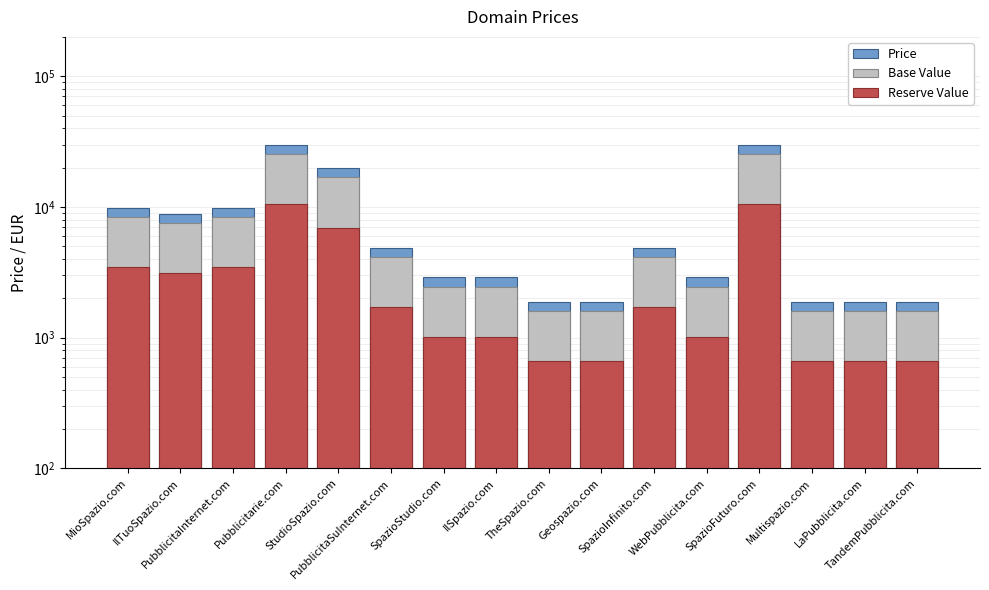

What value does the Price series have at IlSpazio.com?

2888.0